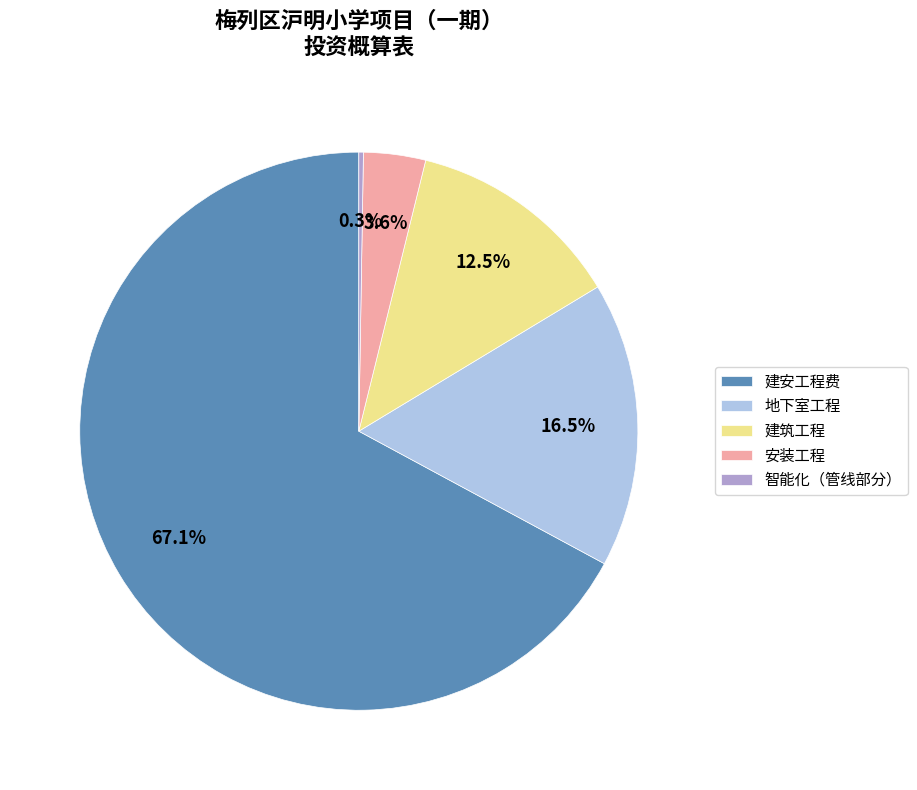

What is the largest slice in the pie chart?

建安工程费